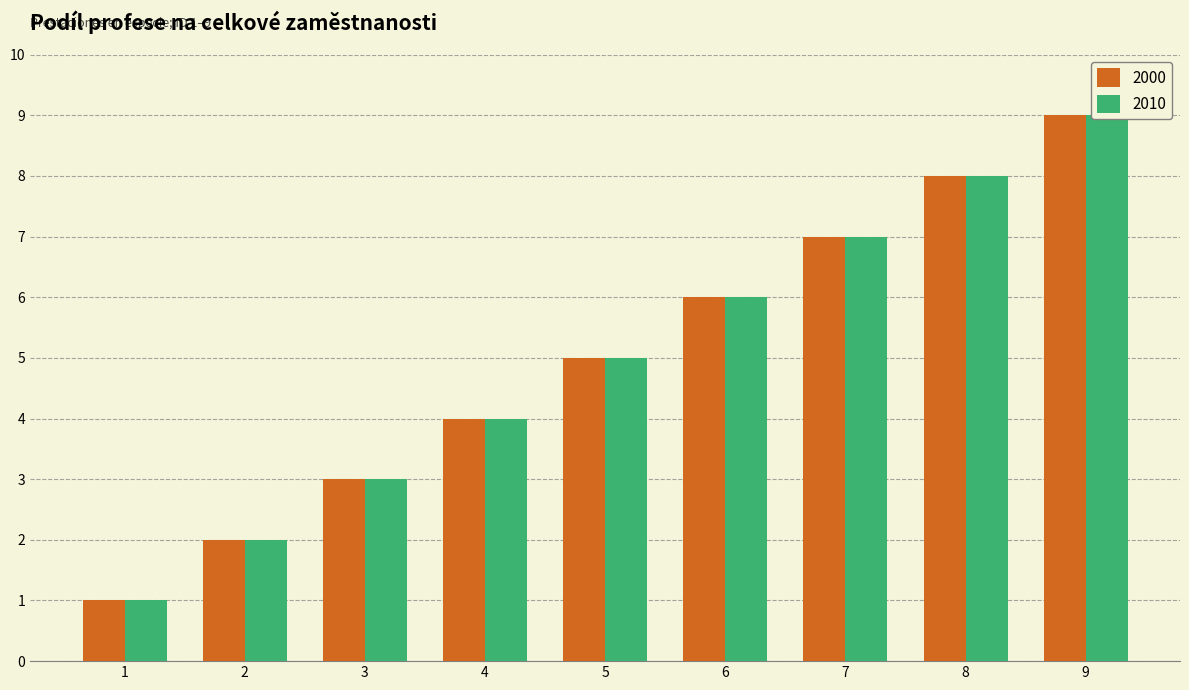

What is the difference between the maximum and second lowest values in the 2010 series?

7